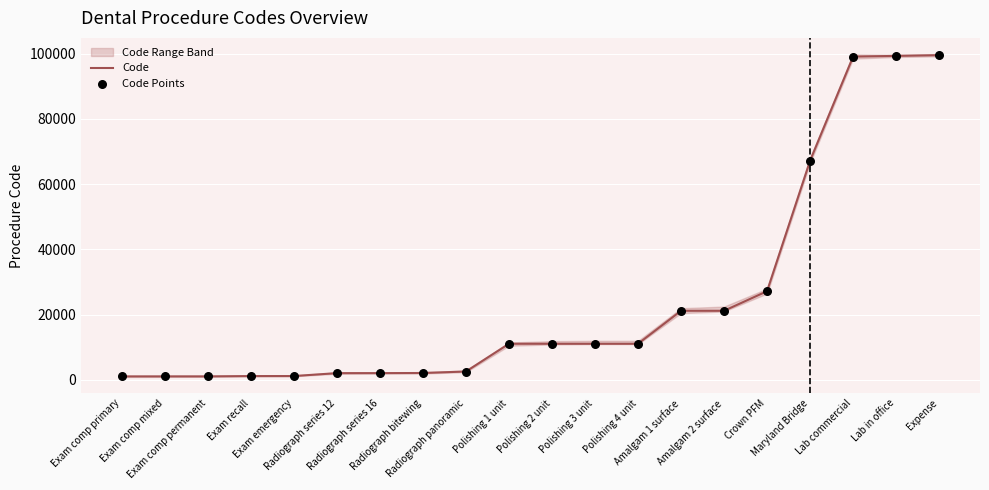

Which series contains the highest Y value?

Code